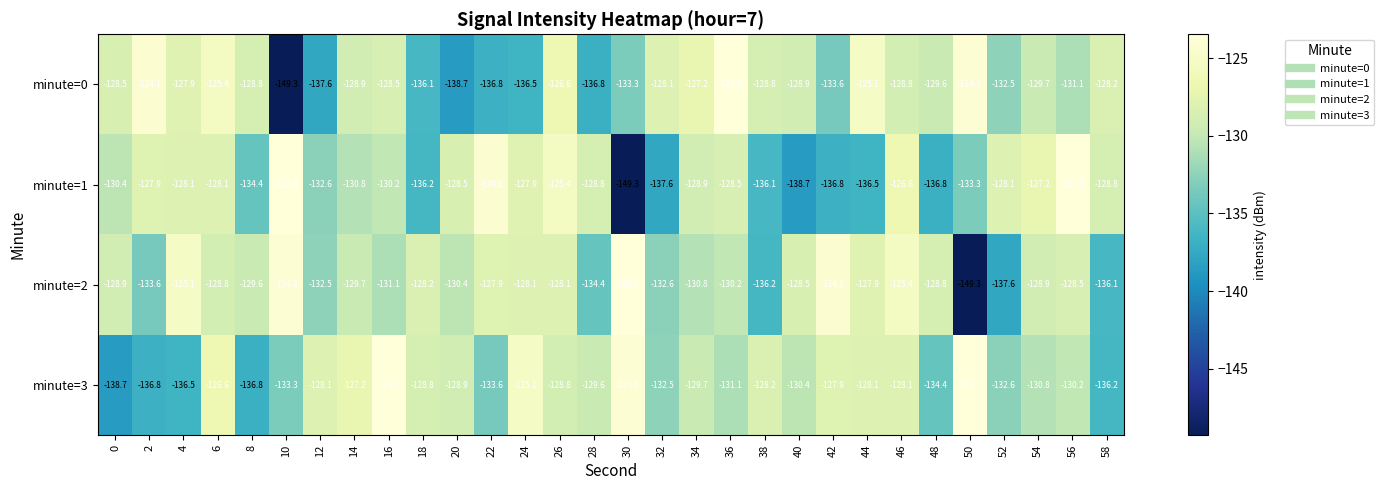

Read the minute=0 value at 0.

-128.5